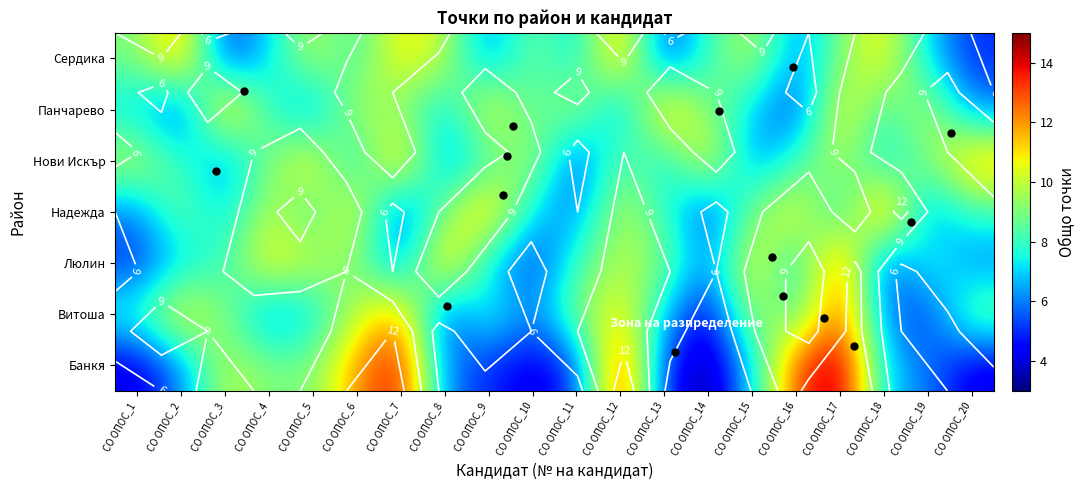

True or false: Панчарево has a value of 7 at СО ОПОС_6.

False